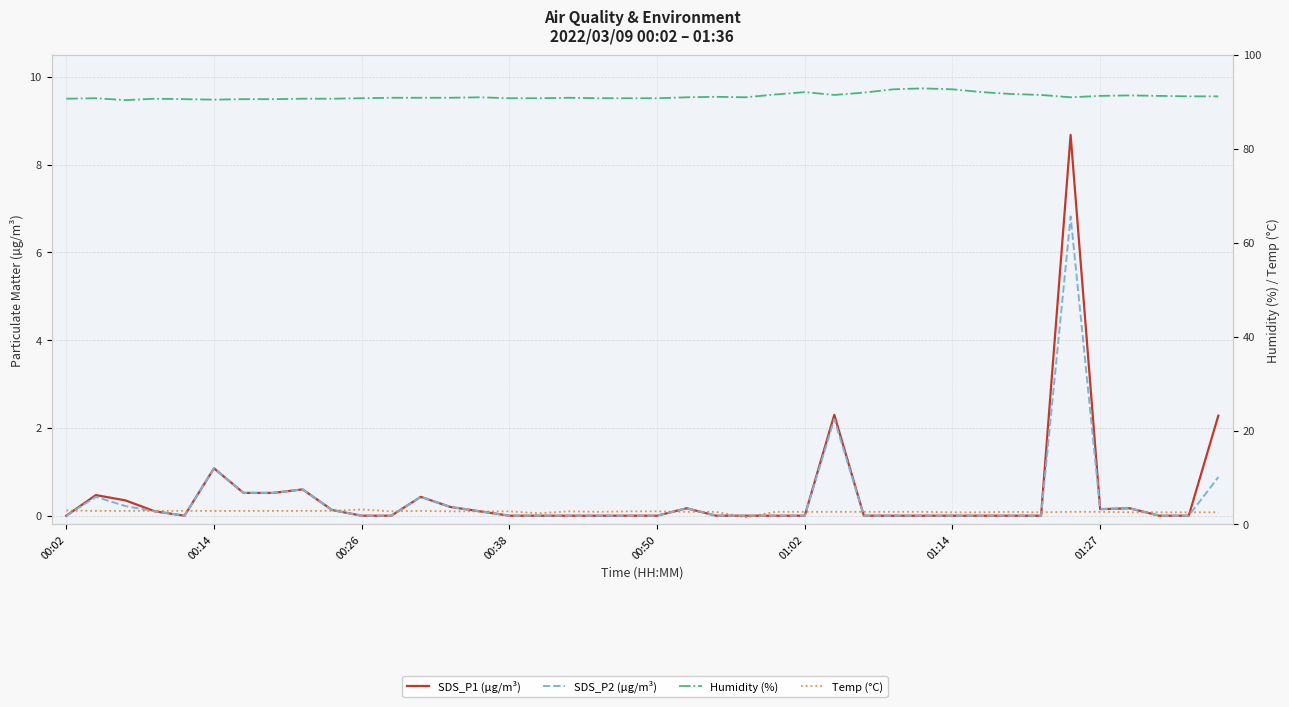

Between 27 and 01:14, which is larger?

01:14